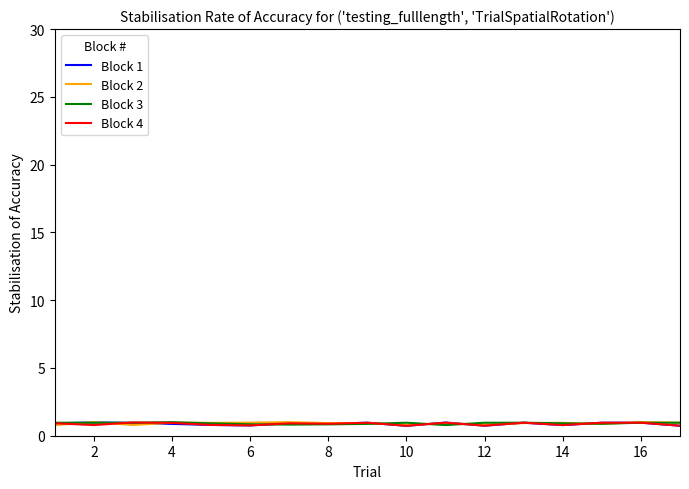

In Block 1, how many points are higher than both neighbors (excluding endpoints)?

6